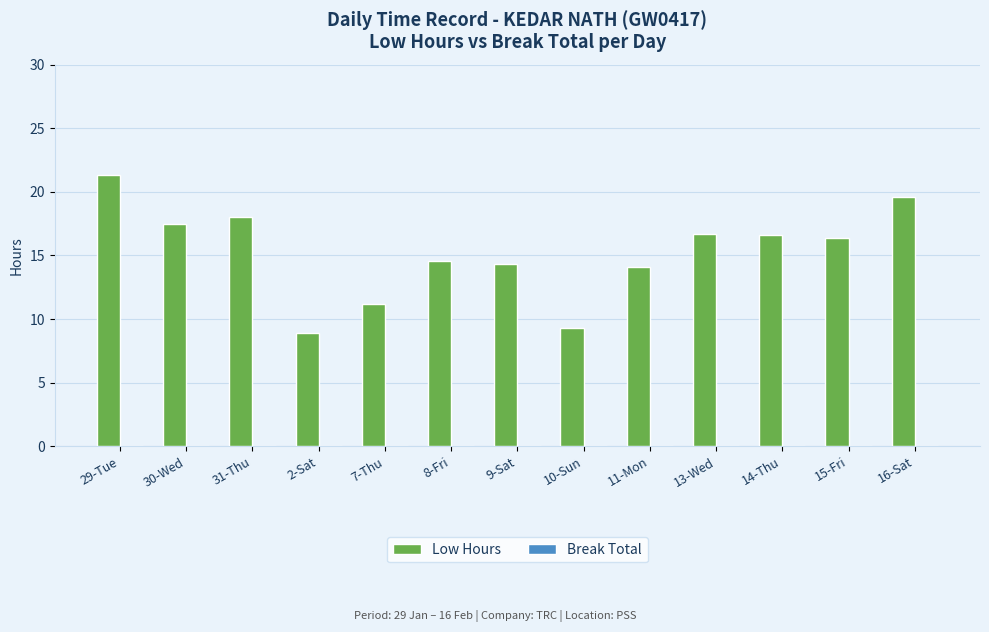

What is the change in value from 9-Sat to 13-Wed?

+2.4